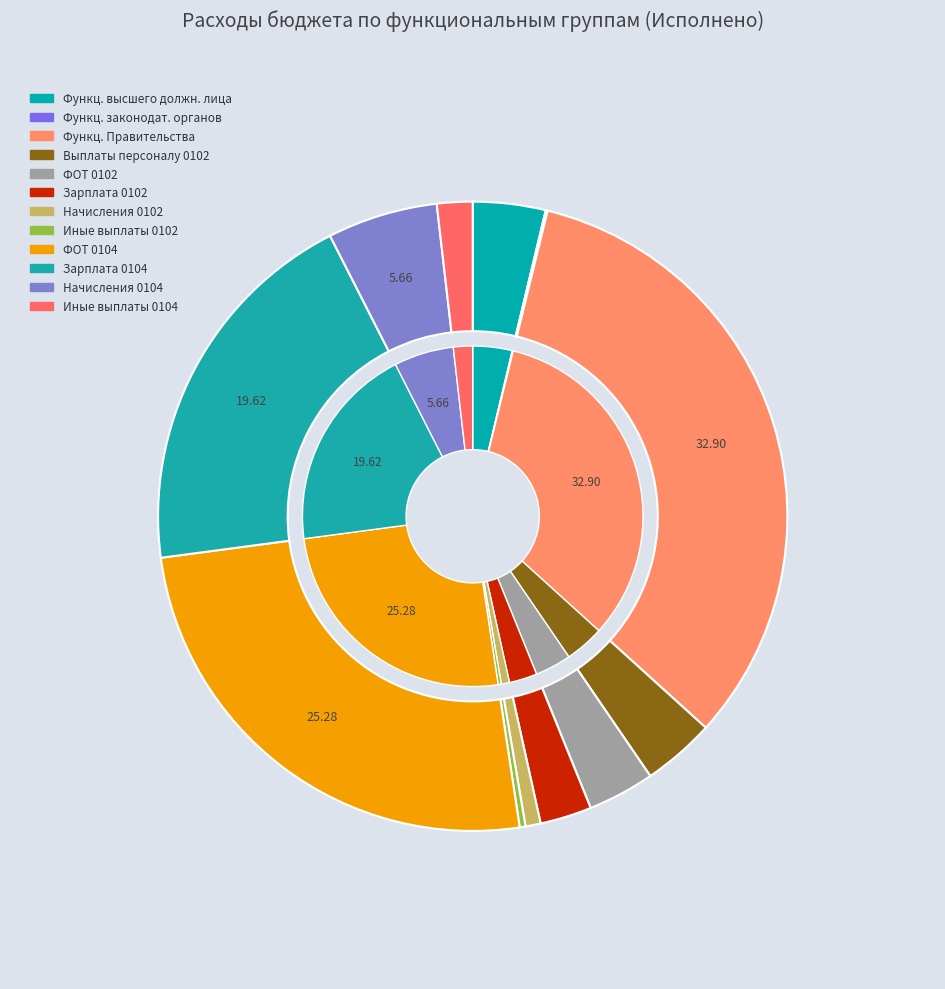

True or false: Начисления 0102 accounts for 1% of the total.

True